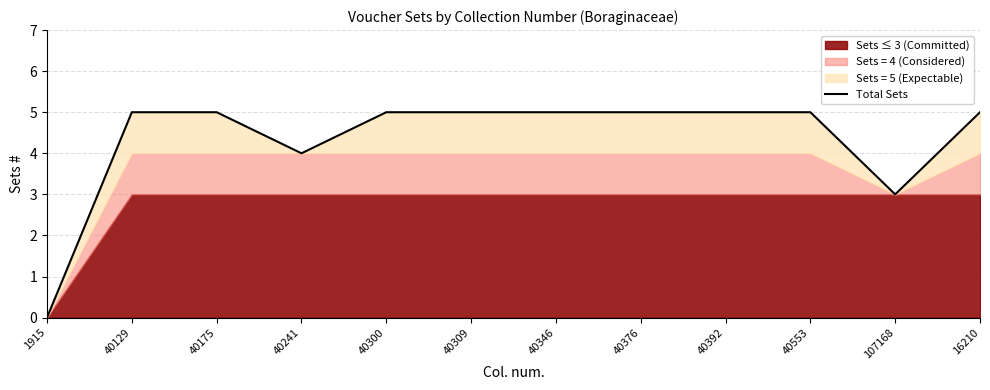

At which category does the data reach its first local valley?

40241